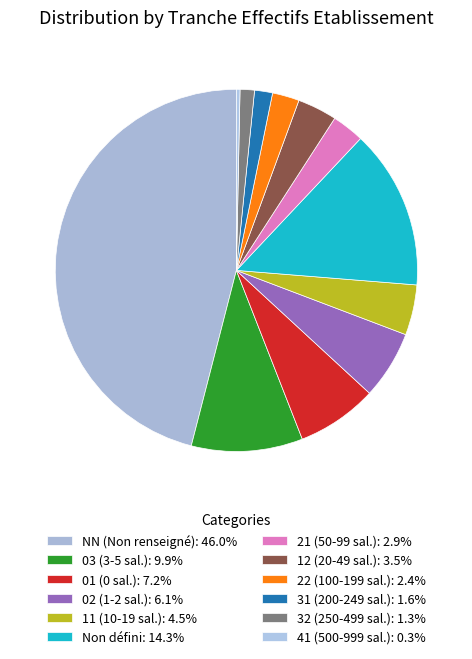

To the nearest percent, what is the difference between the largest and smallest slice percentages?

46%